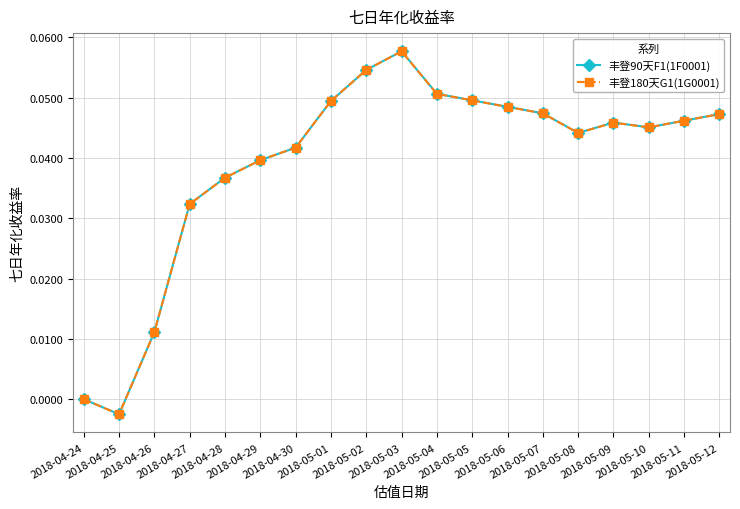

How many series are shown in this chart?

2